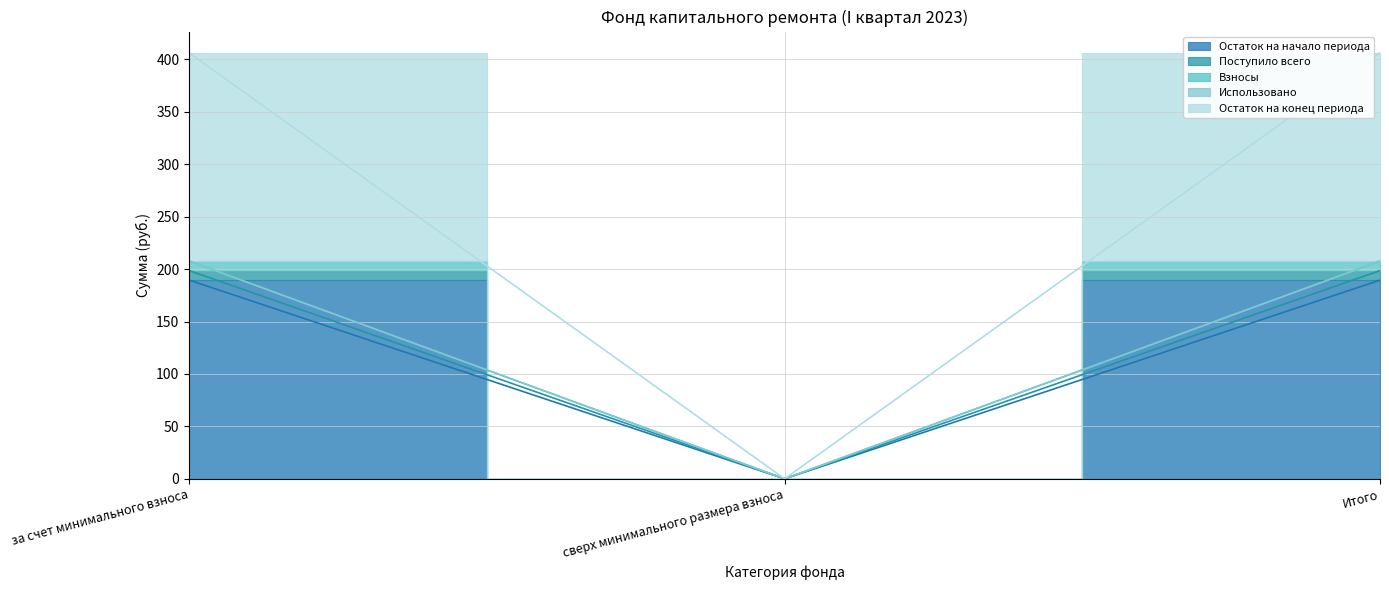

Between за счет минимального взноса and Итого, which series saw the biggest shift?

Остаток на начало периода